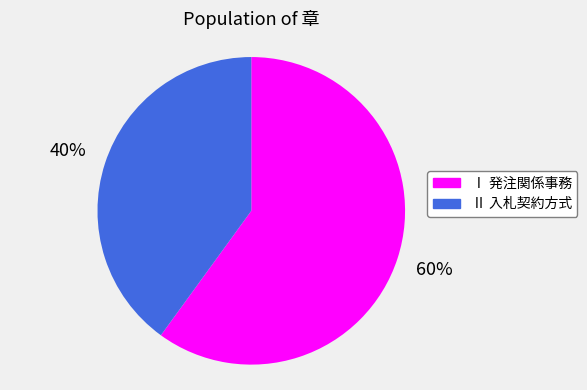

Is there a majority slice in this chart?

Yes